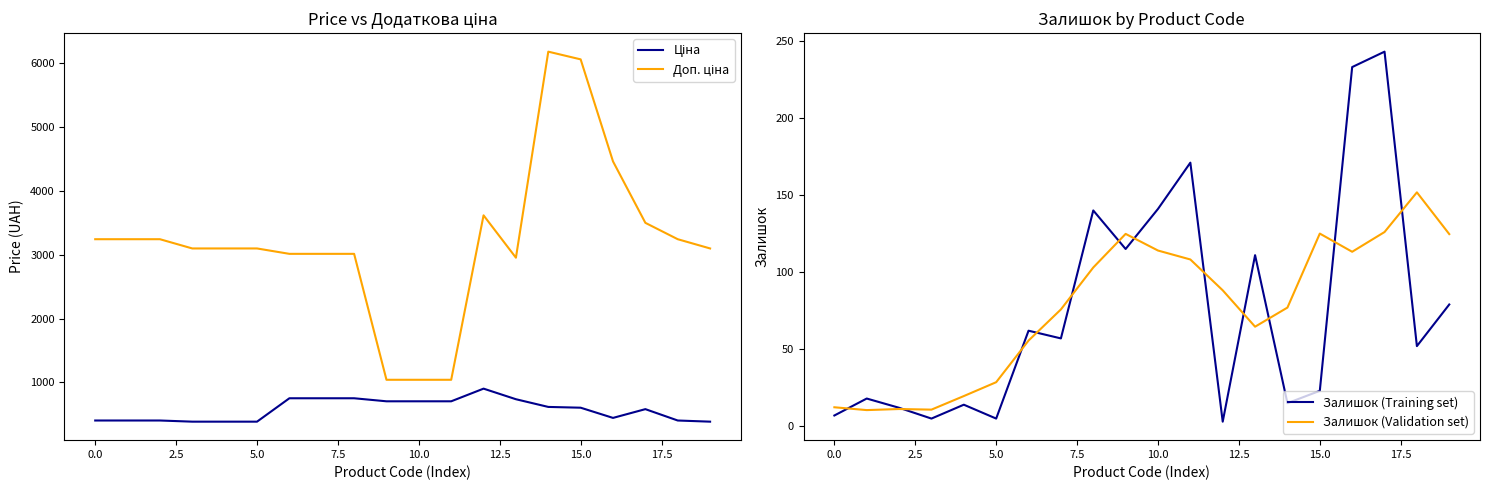

What is the maximum value for Залишок (Validation set)?

151.8